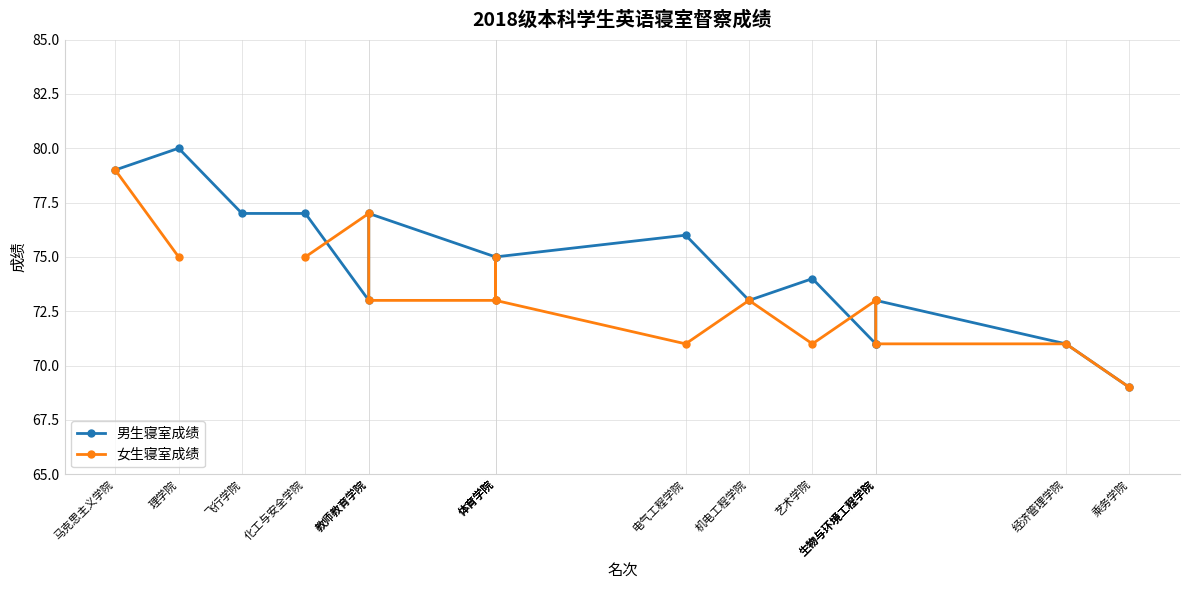

Does the chart have visible grid lines?

Yes